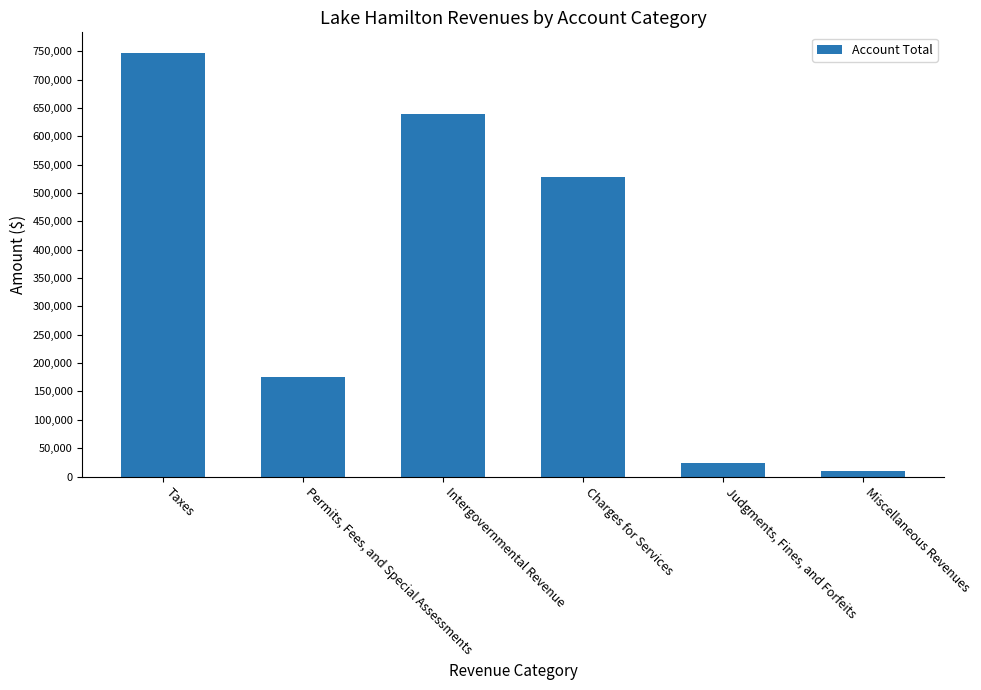

How many data points are less than 528463?

3